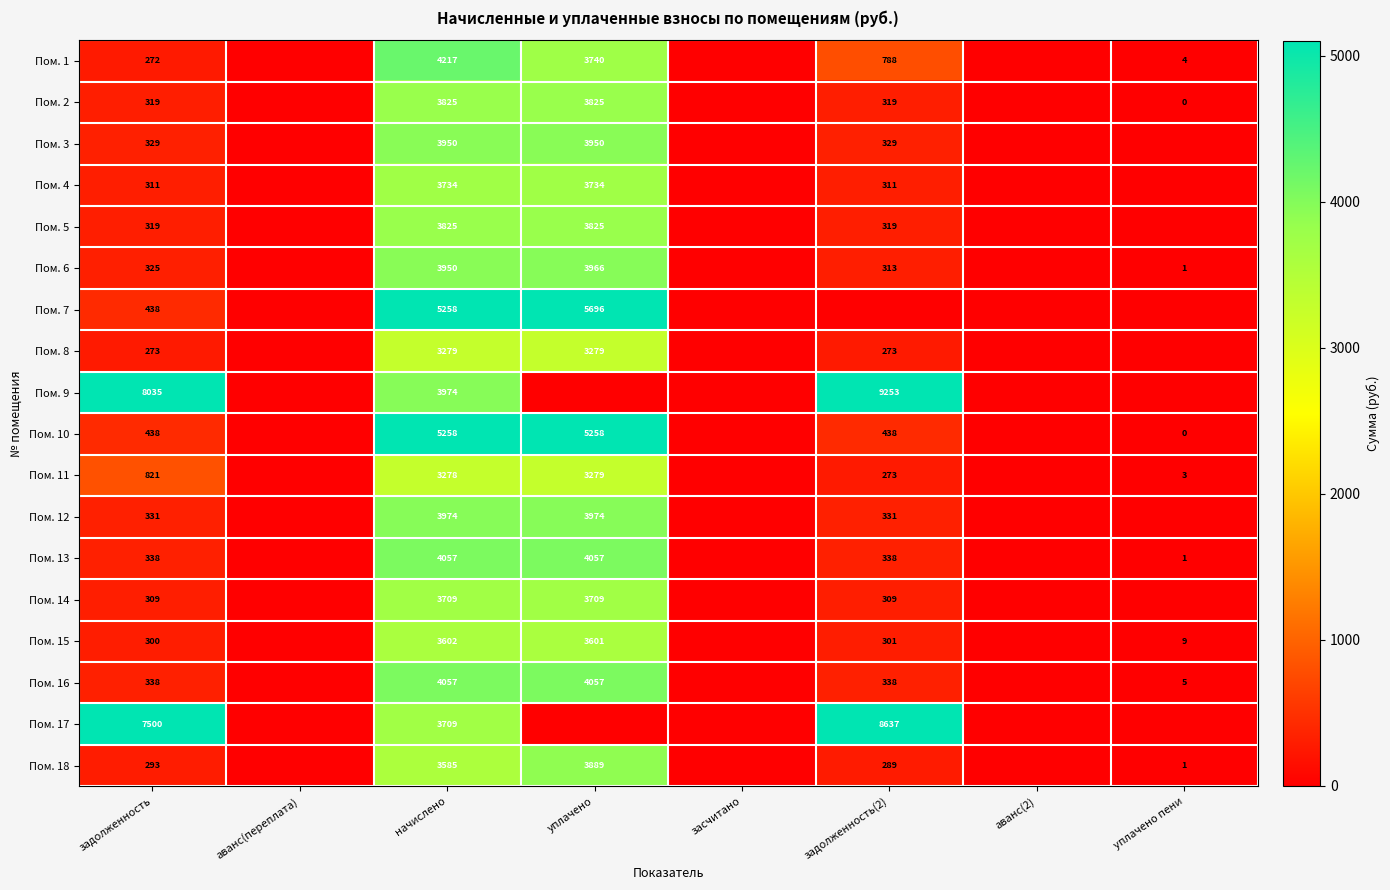

Is the value of Пом. 16 at уплачено greater than the value of Пом. 2 at уплачено?

Yes